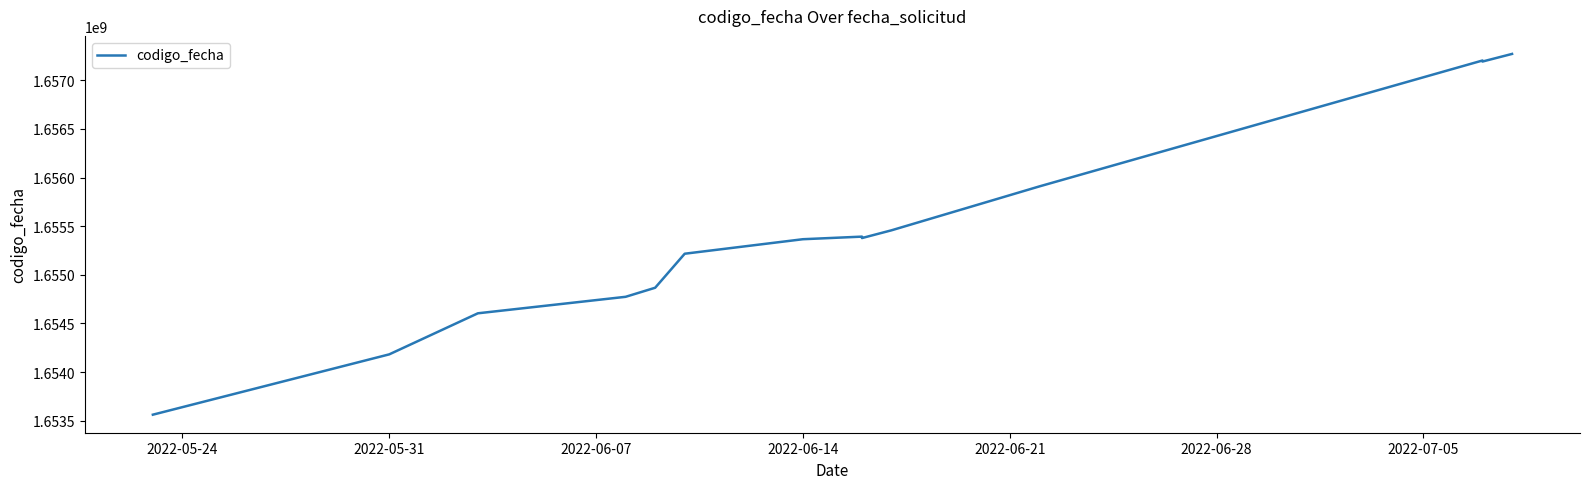

Approximately how many times larger is the value at 2022-07-05 compared to 2022-05-24?

1.0